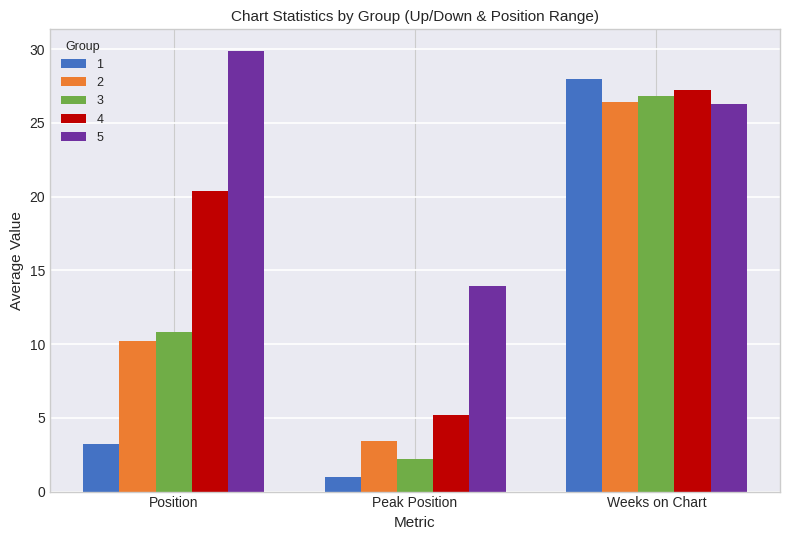

What is the maximum value for 3?

26.8